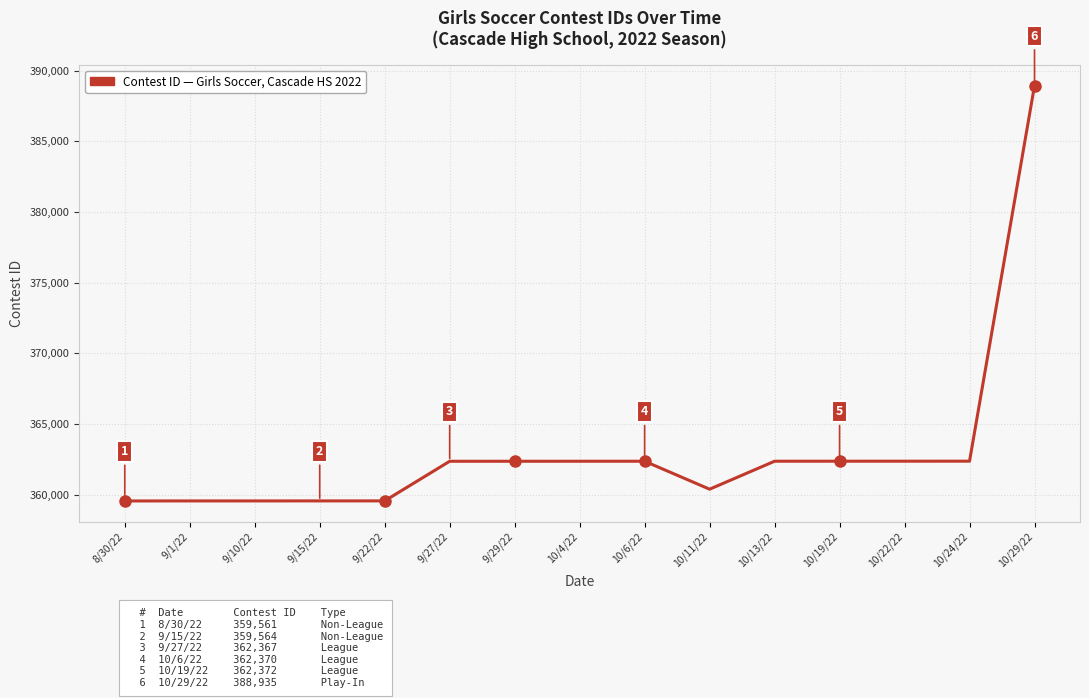

Approximately how many times larger is the value at 9/29/22 compared to 10/29/22?

0.9